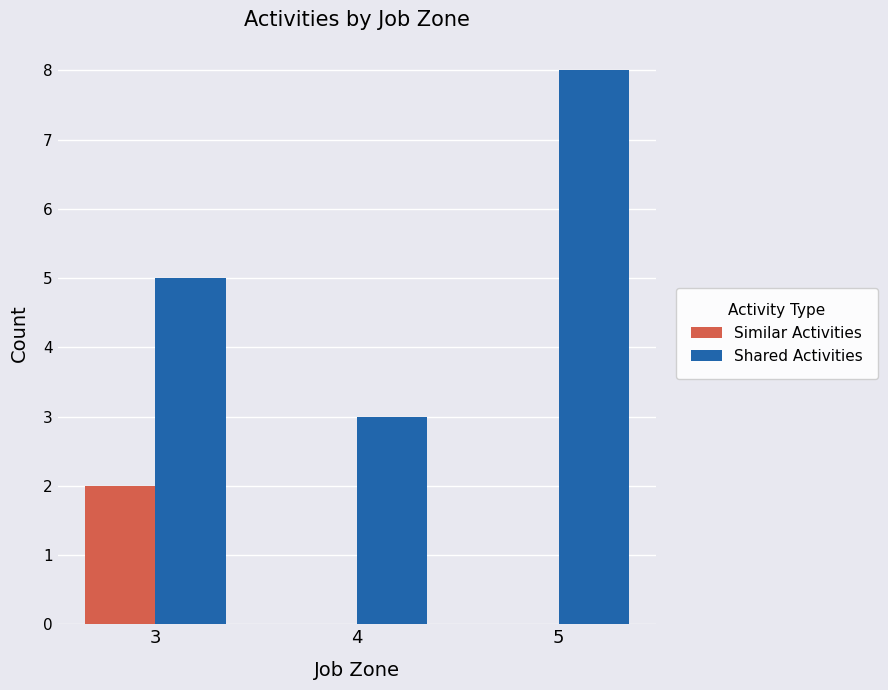

Are the bars horizontal?

No